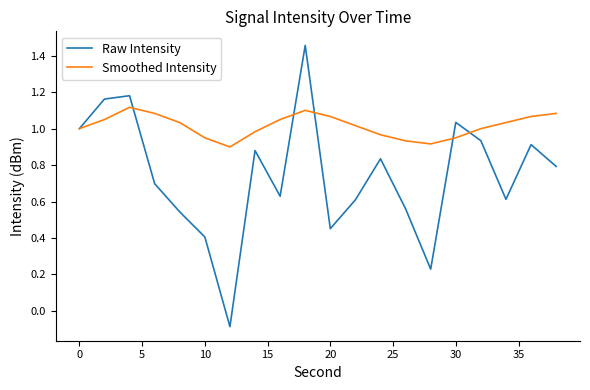

Which series has the largest range (max minus min)?

Raw Intensity